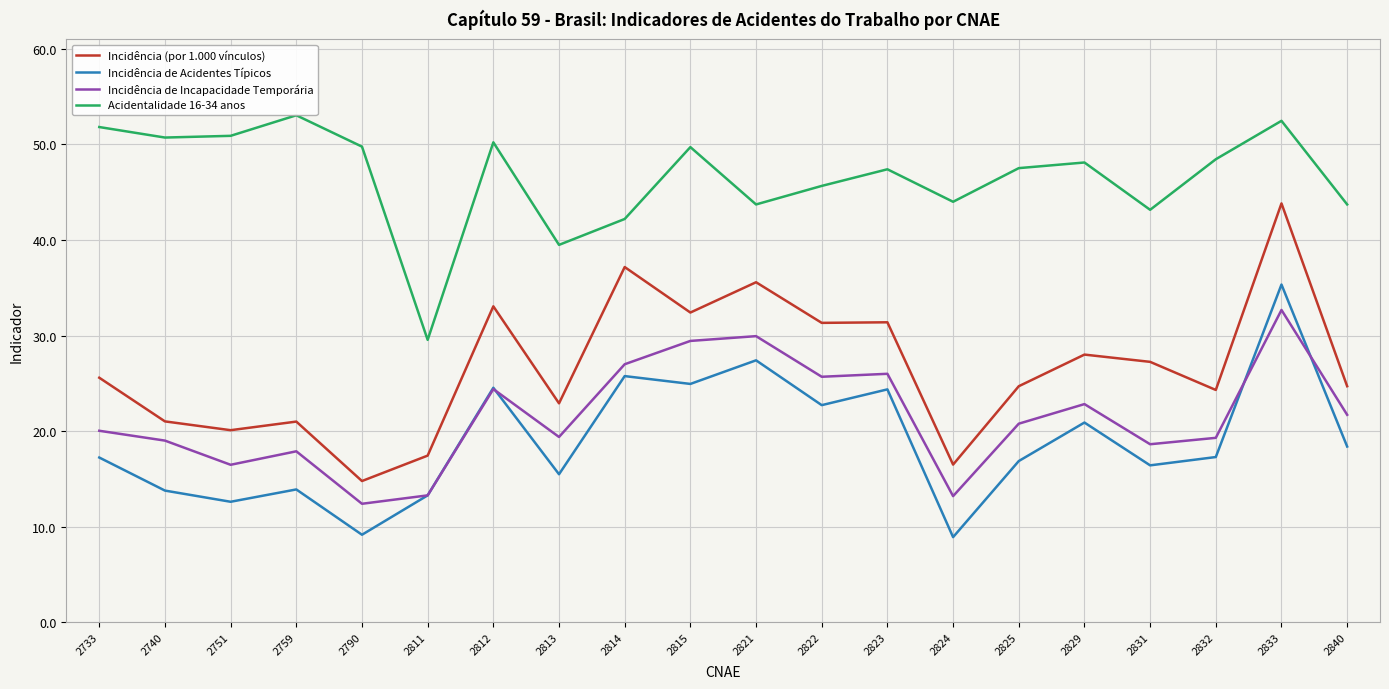

True or false: Incidência de Incapacidade Temporária and Acidentalidade 16-34 anos intersect in this chart.

False